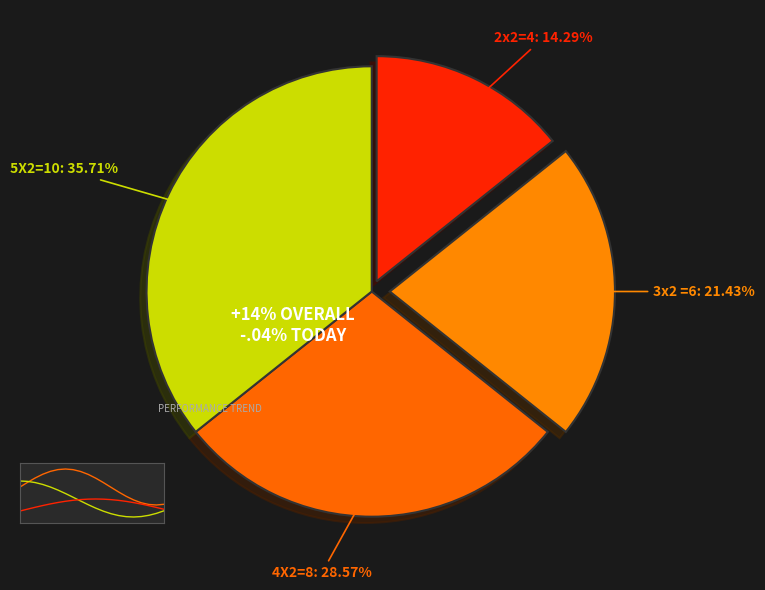

Which category has the smallest portion of the pie?

2x2=4